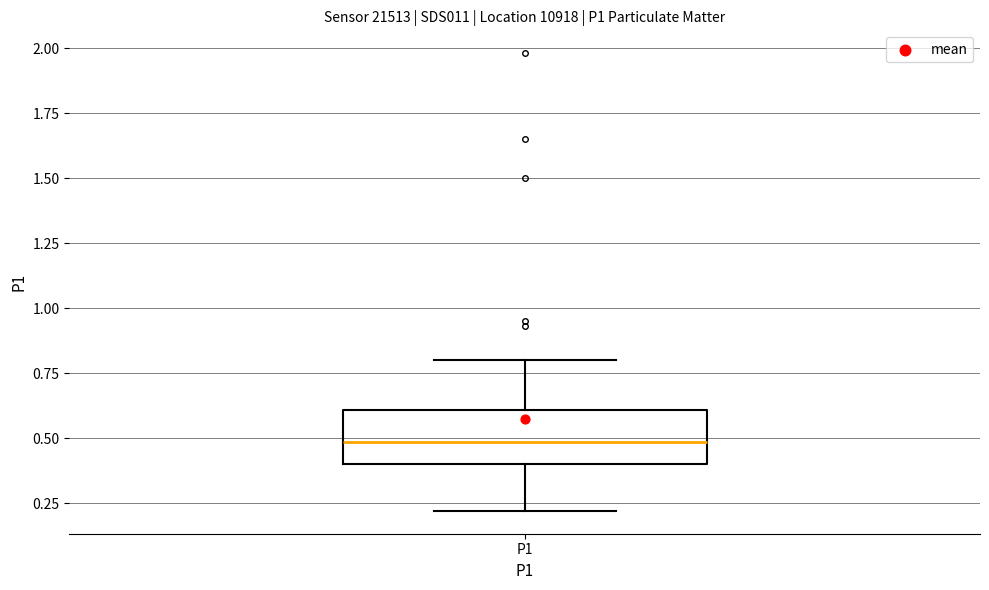

Transcribe this box plot: give where the median line is, the range the box spans, and where the two whiskers end, as read against the y-axis. The values are not printed on the chart, so give them approximately, as read against the axis.

median 0.5, box 0.4 to 0.6, whiskers 0.2 to 0.8